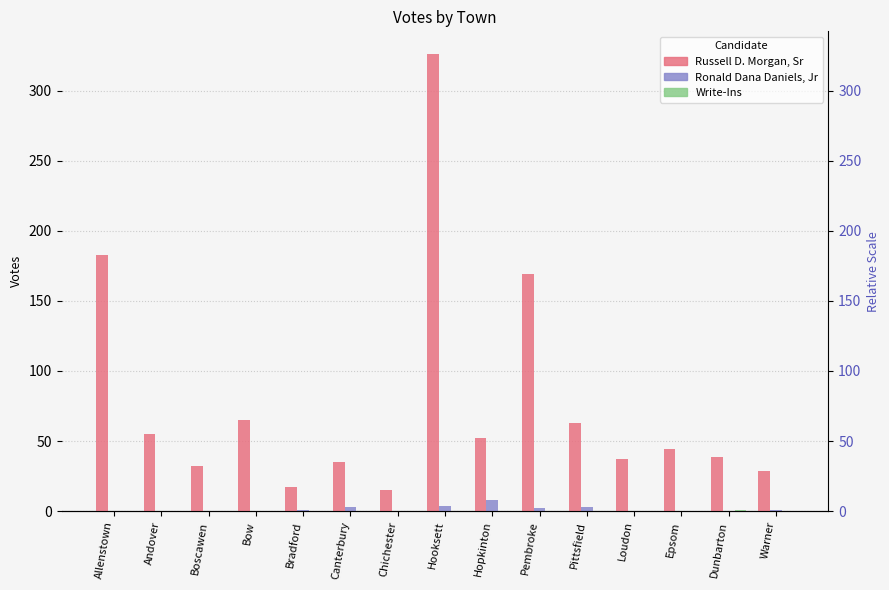

What is the average value of the Ronald Dana Daniels, Jr series?

1